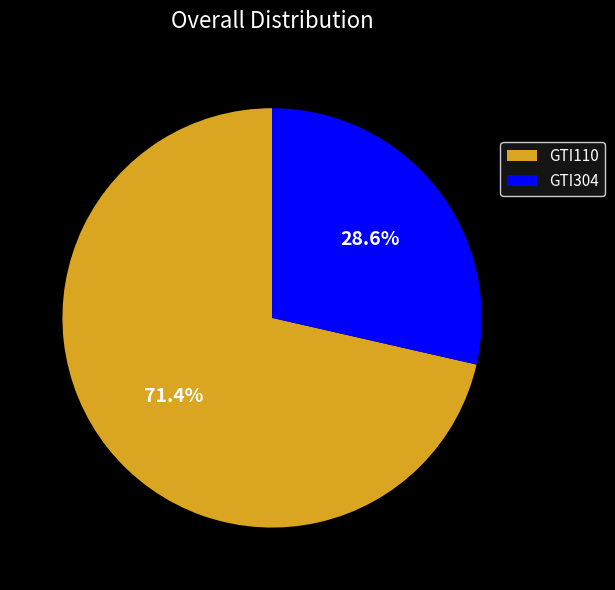

Is the sum of GTI110 and GTI304 greater than half?

Yes